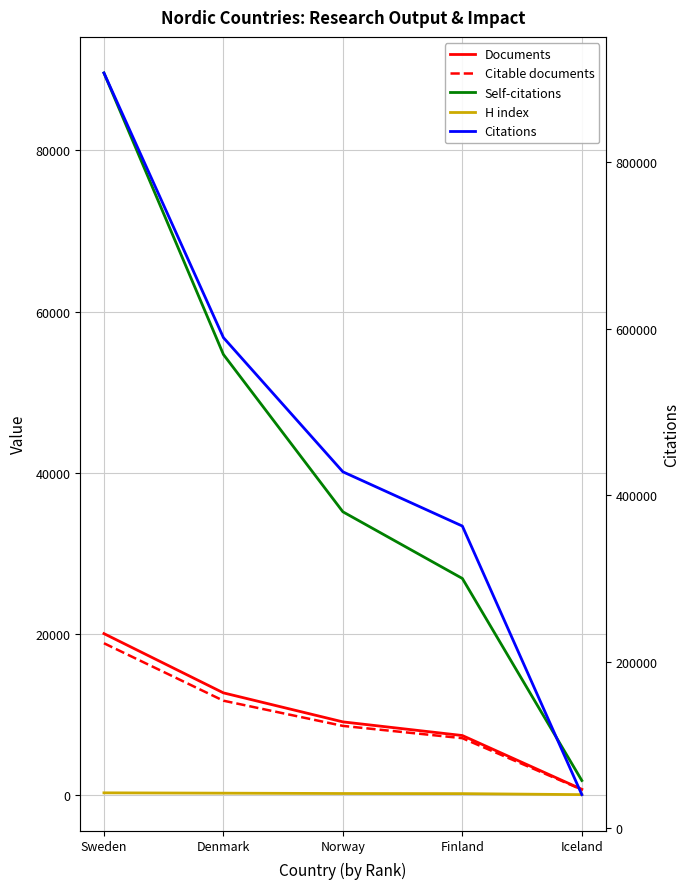

Does the chart have visible grid lines?

Yes